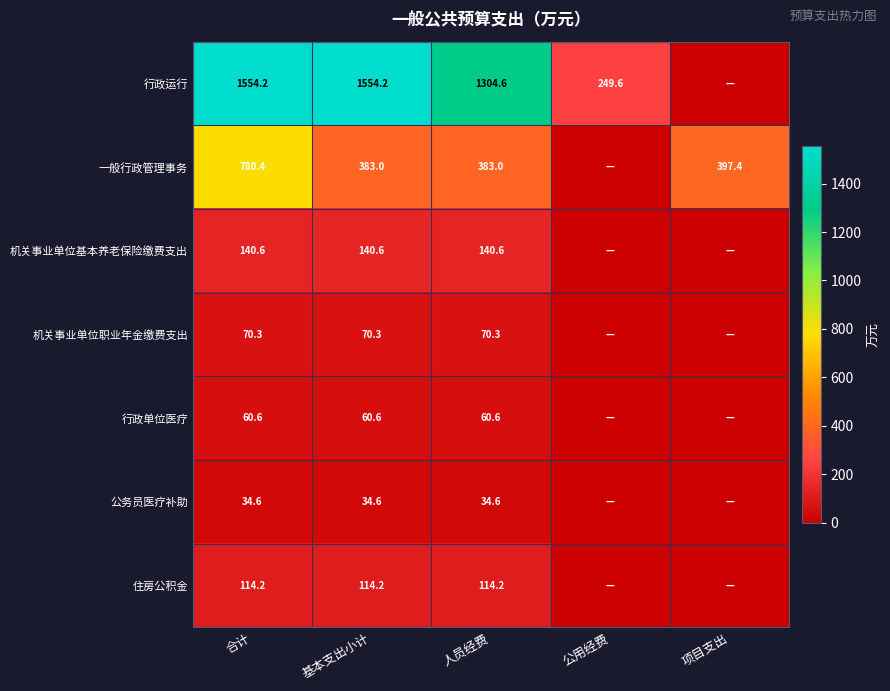

At which category is the sum across all series the highest?

合计